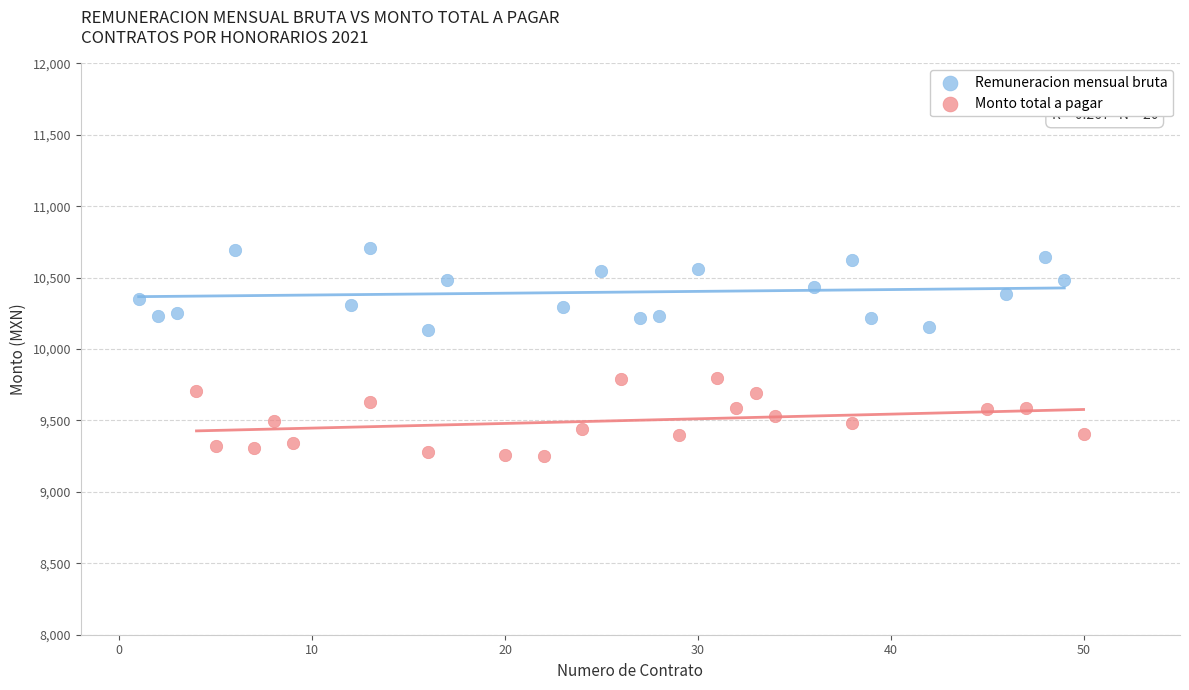

What are all the series names shown in the legend?

Remuneracion mensual bruta, Monto total a pagar